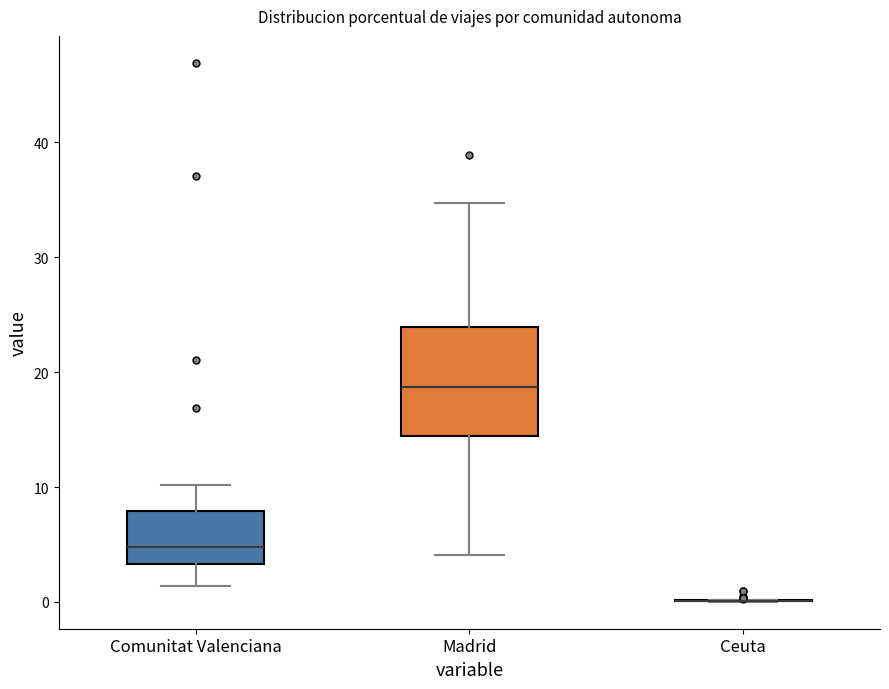

Reading left to right, transcribe this box plot: for each box, give where its median line is, the range the box spans, and where its two whiskers end, as read against the y-axis. The values are not printed on the chart, so give them approximately, as read against the axis.

Comunitat Valenciana: median 5, box 3 to 8, whiskers 1 to 10
Madrid: median 19, box 14 to 24, whiskers 4 to 35
Ceuta: box collapsed to a line at 0, whiskers 0 to 0